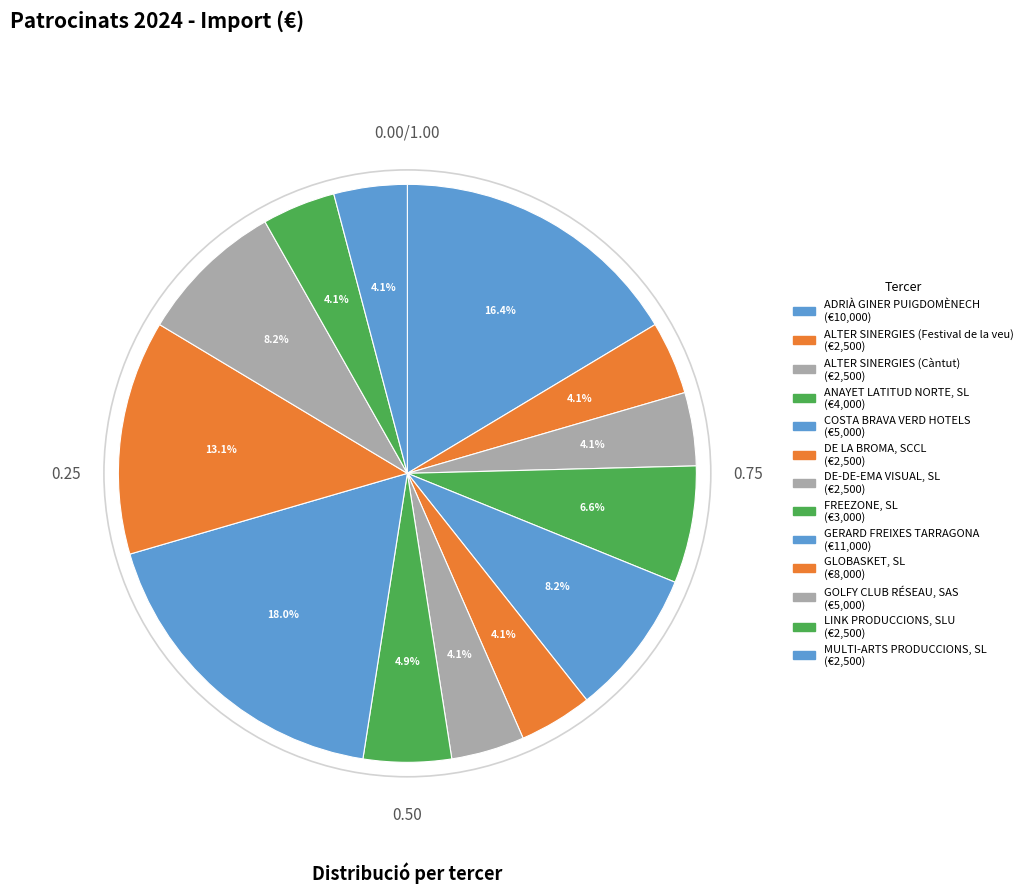

How many segments does this pie chart have?

13